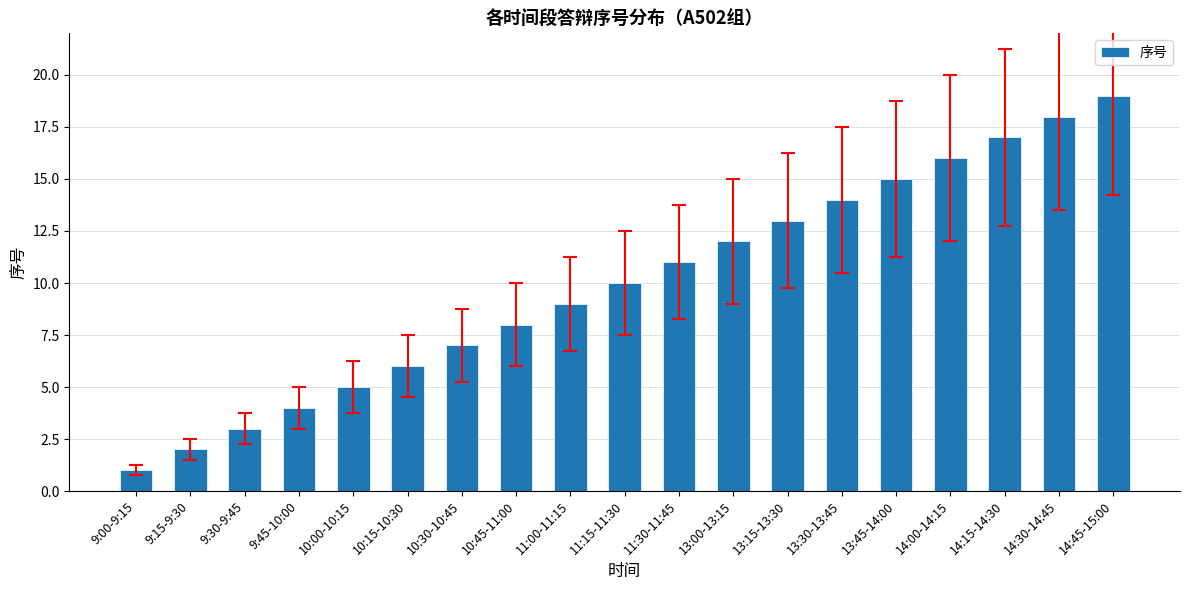

Which has a higher value, 9:00-9:15 or 11:15-11:30?

11:15-11:30